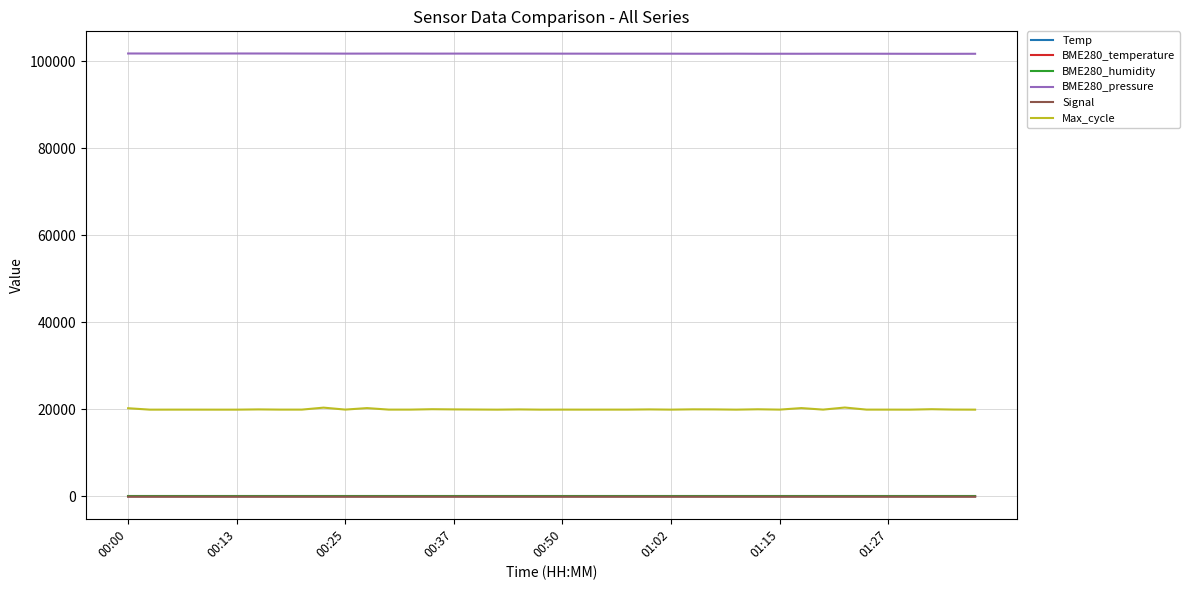

True or false: BME280_temperature and Max_cycle cross at least once.

False